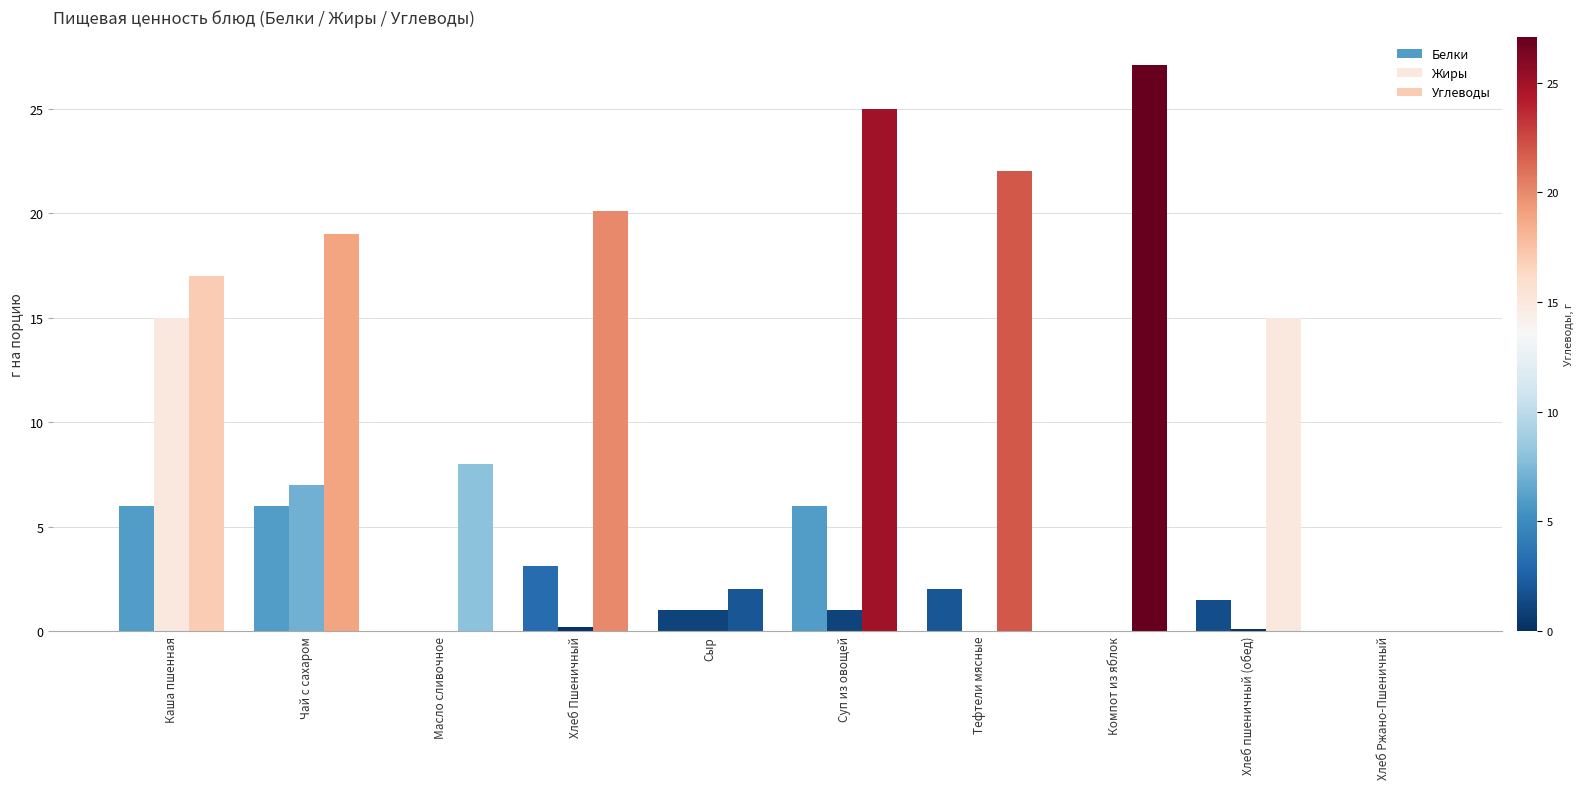

Count the number of data series in this chart.

3